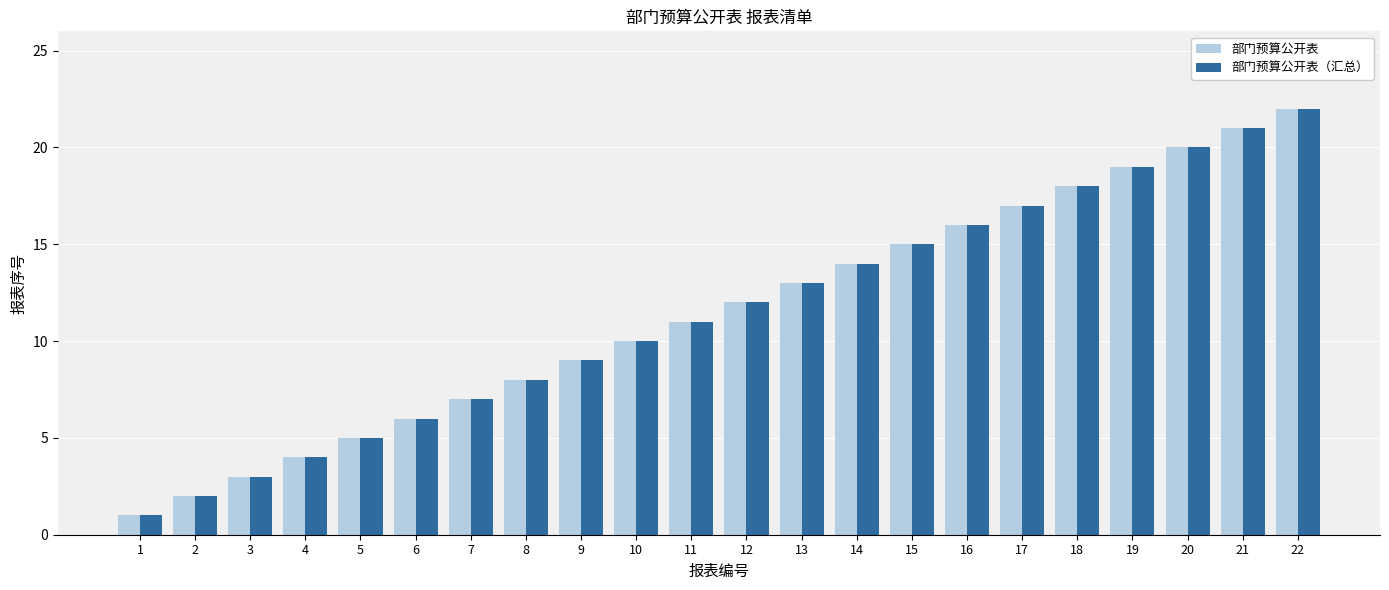

What is the minimum value for 部门预算公开表?

1